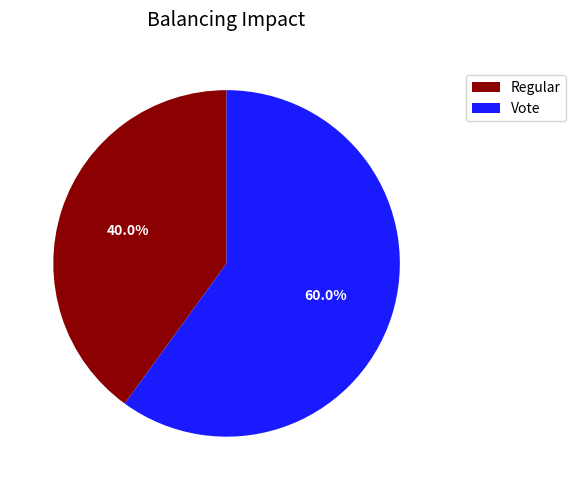

To the nearest percent, what is the difference between the Vote and Regular slice percentages?

20%